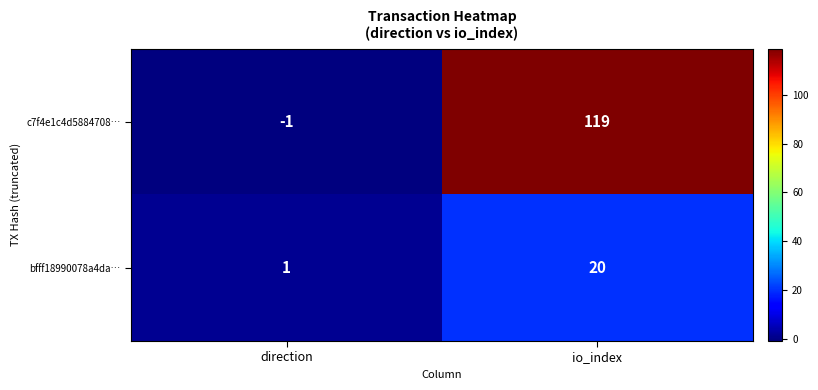

How many values in the bfff18990078a4da… series are below 20?

1